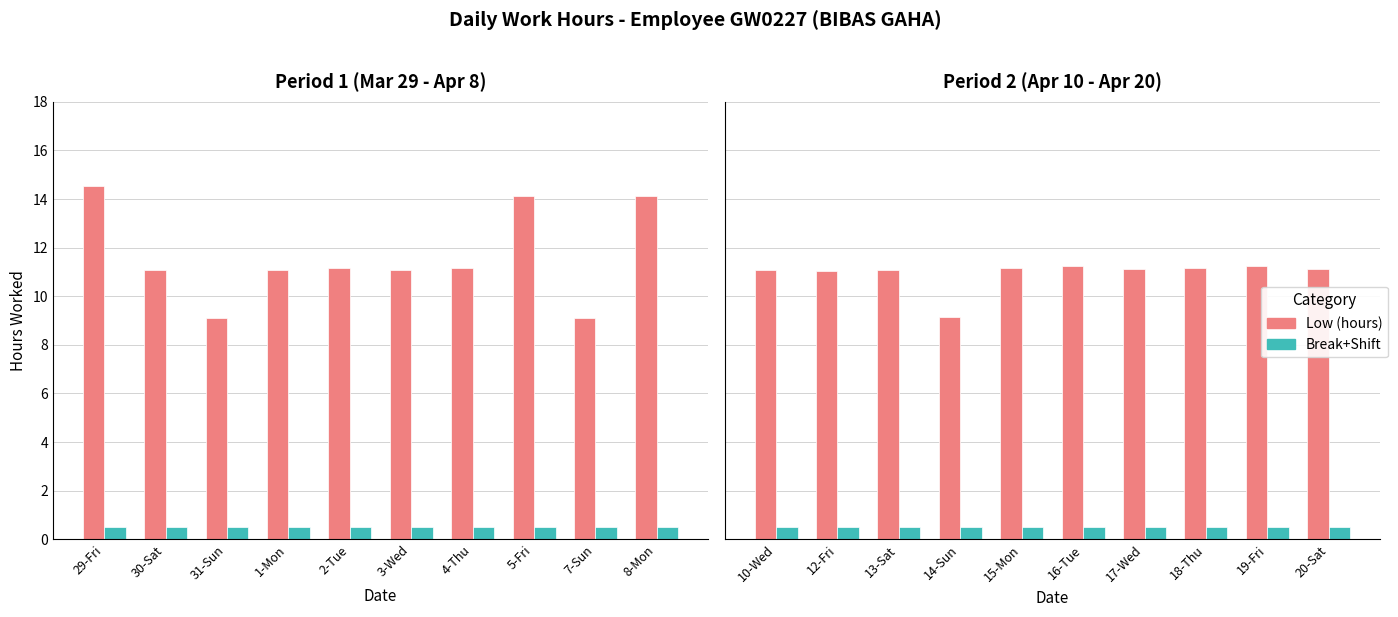

Which series changed the most between 12-Fri and 14-Sun?

Low (hours)